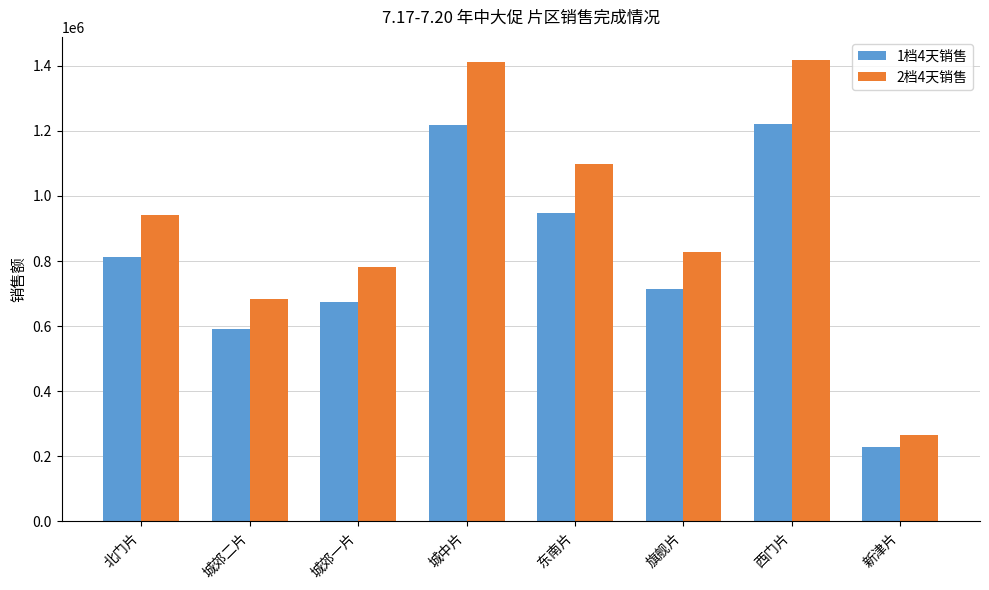

At which category does the chart reach its minimum across all series?

新津片